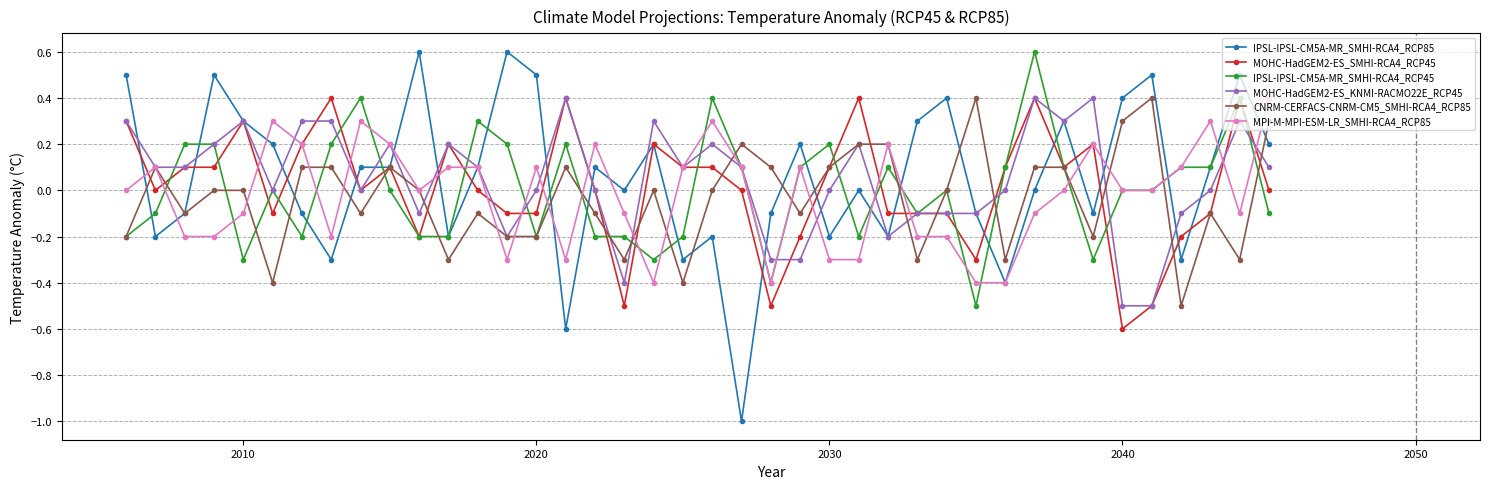

True or false: IPSL-IPSL-CM5A-MR_SMHI-RCA4_RCP85 has more than 0 points higher than both neighbors.

True